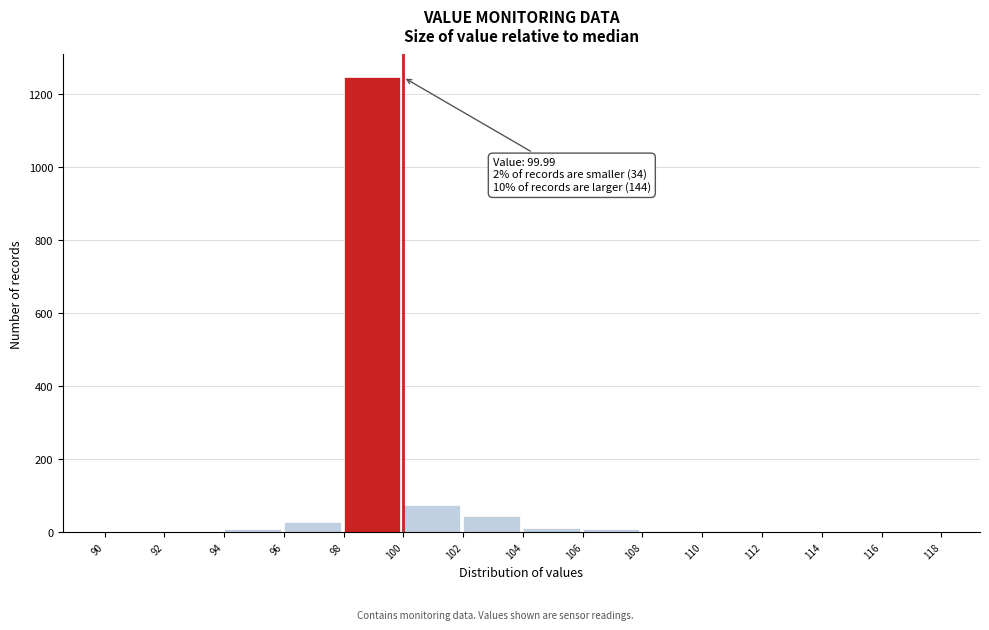

Over which range of the x-axis is the bar tallest?

98 to 100